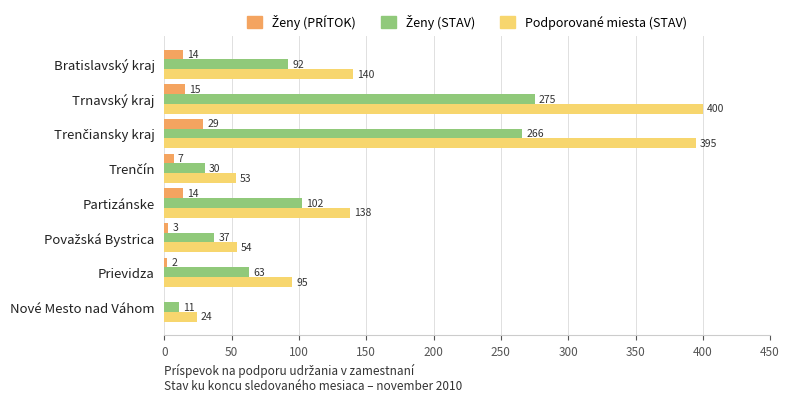

The value of Podporované miesta (STAV) at Trnavský kraj is 209. True or false?

False